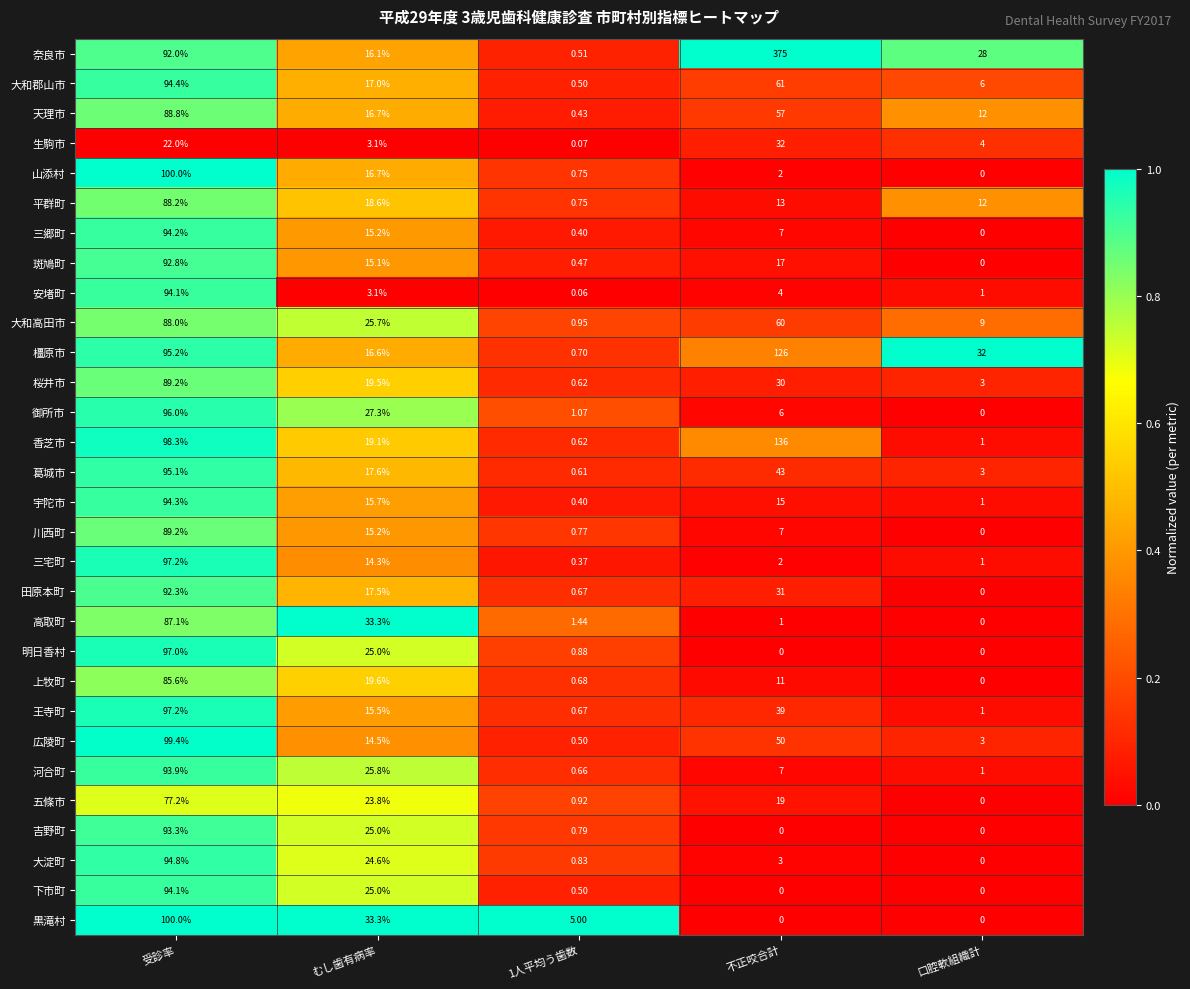

Which series has the largest total across all categories?

奈良市